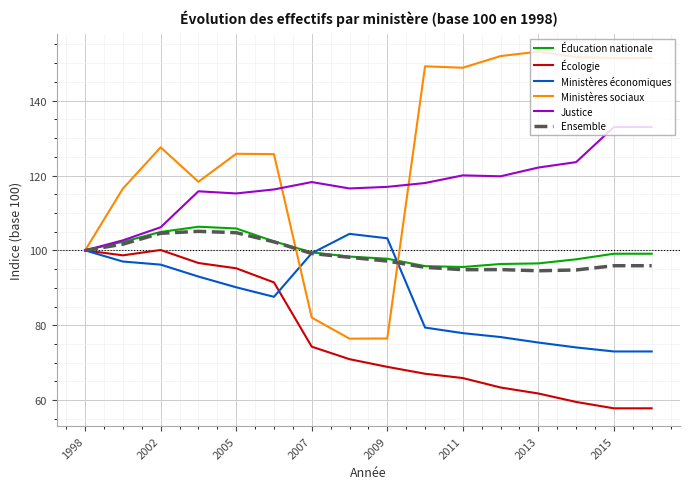

Which series has the largest total across all categories?

Ministères sociaux